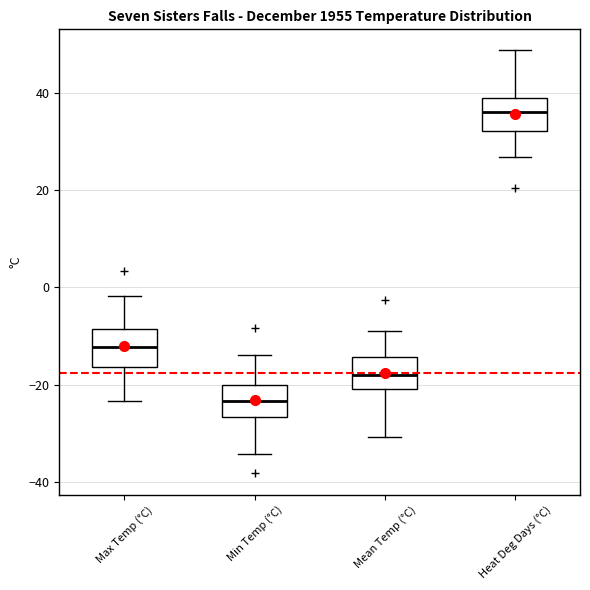

Reading left to right, read every box against the y-axis: the position of its median line, the range the box covers, and the ends of its whiskers. The values are not printed on the chart, so give them approximately, as read against the axis.

Max Temp (°C): median -12, box -16 to -8, whiskers -24 to -2
Min Temp (°C): median -24, box -26 to -20, whiskers -34 to -14
Mean Temp (°C): median -18, box -20 to -14, whiskers -30 to -8
Heat Deg Days (°C): median 36, box 32 to 40, whiskers 26 to 48